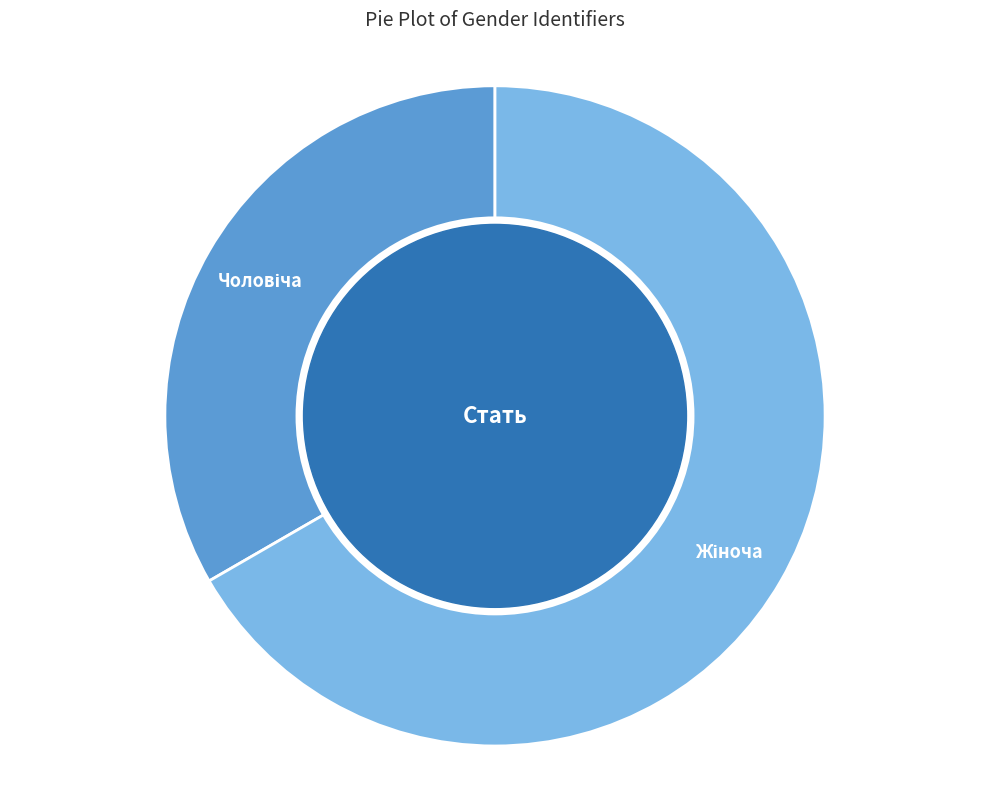

Is there any slice that represents more than half of the pie?

Yes